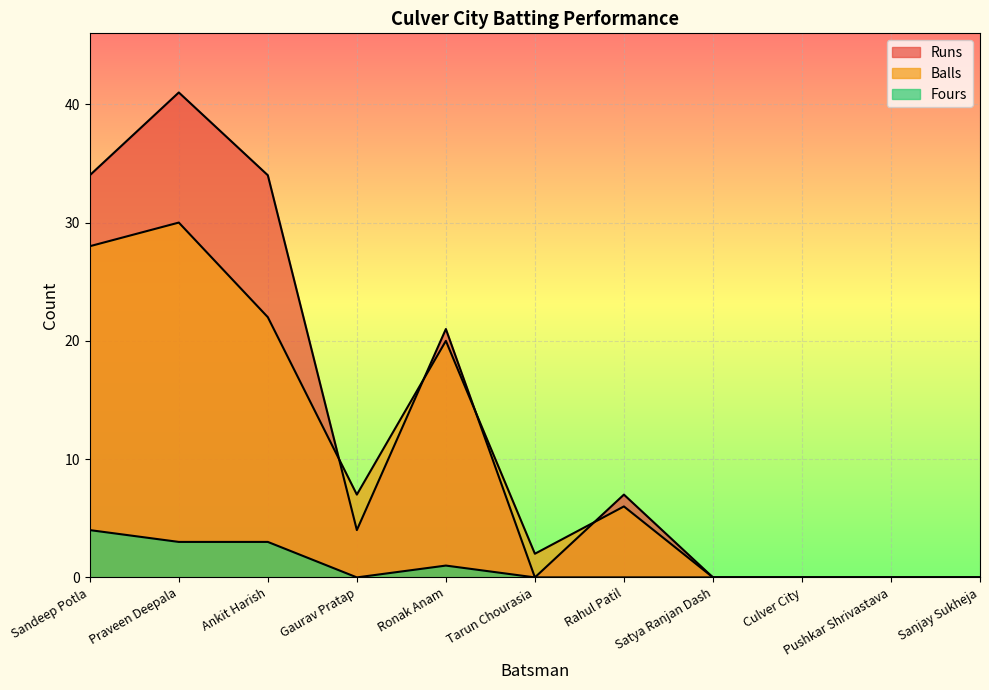

What is the label of the 6th point from the right?

Tarun Chourasia